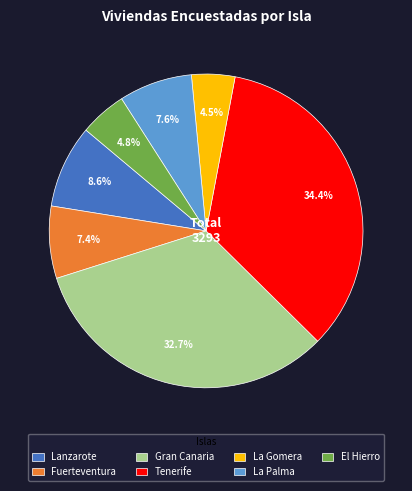

The El Hierro slice represents 5% of the pie. True or false?

True